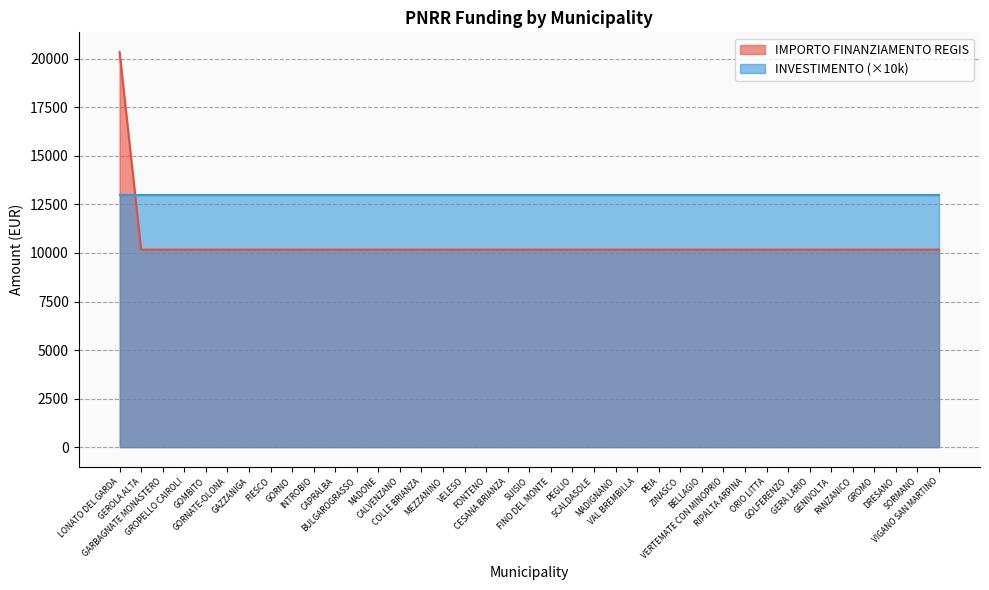

Between FIESCO and MEZZANINO, which is larger?

FIESCO